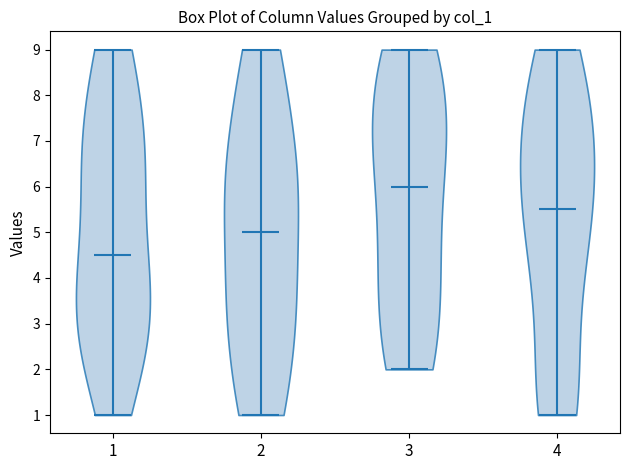

Which violin has the lowest median line?

1